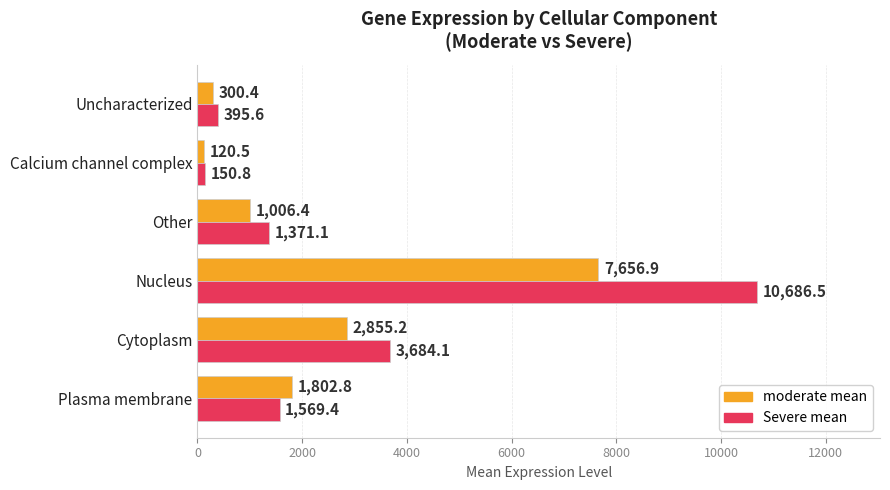

At how many categories does at least one series exceed 5155?

1